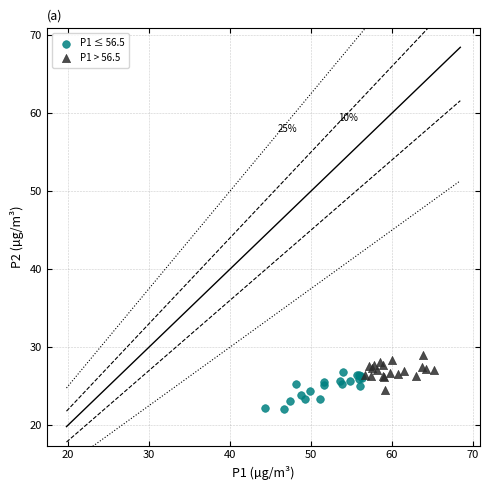

What are all the series names shown in the legend?

P1 ≤ 56.5, P1 > 56.5